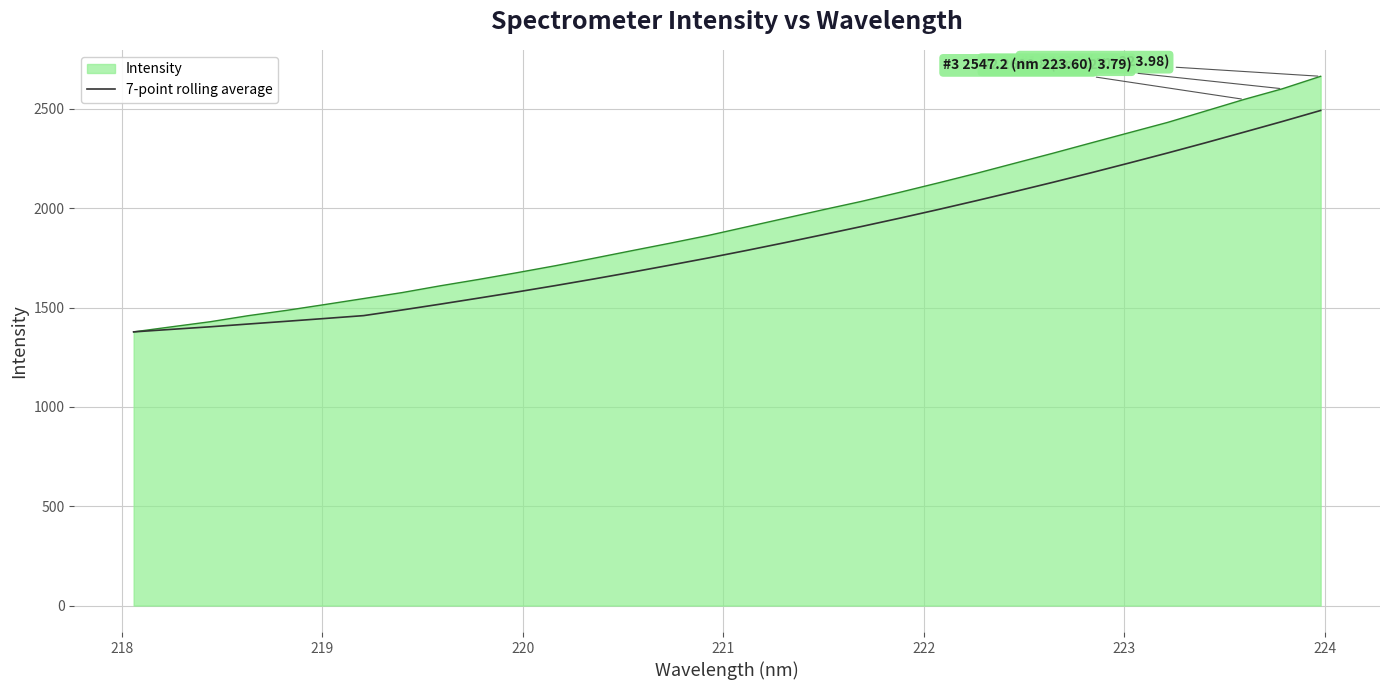

Which series has the widest spread of values?

Intensity